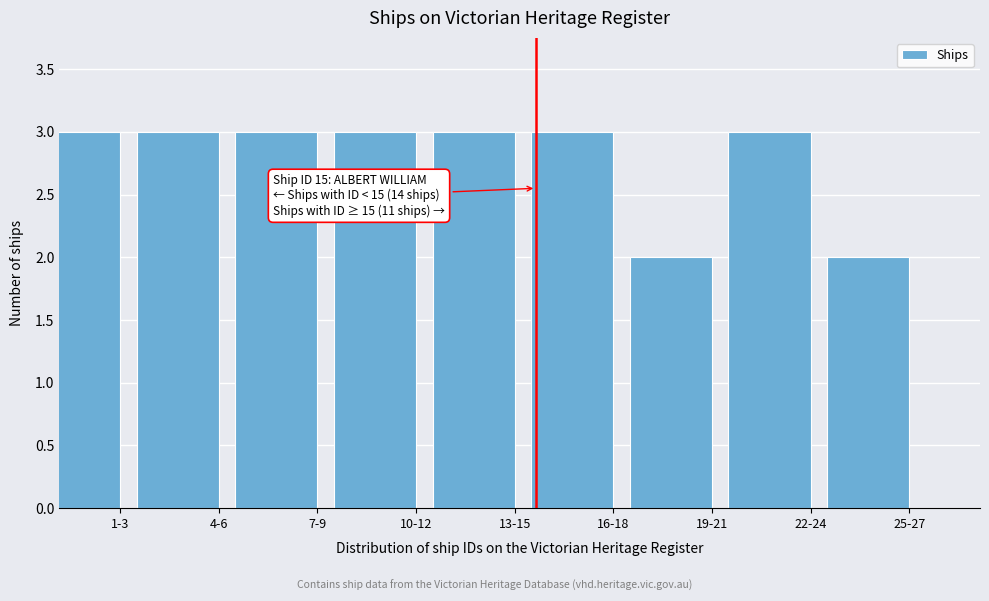

Reading right to left, transcribe all the data shown in this chart.

25-27=2	22-24=3	19-21=2	16-18=3	13-15=3	10-12=3	7-9=3	4-6=3	1-3=3